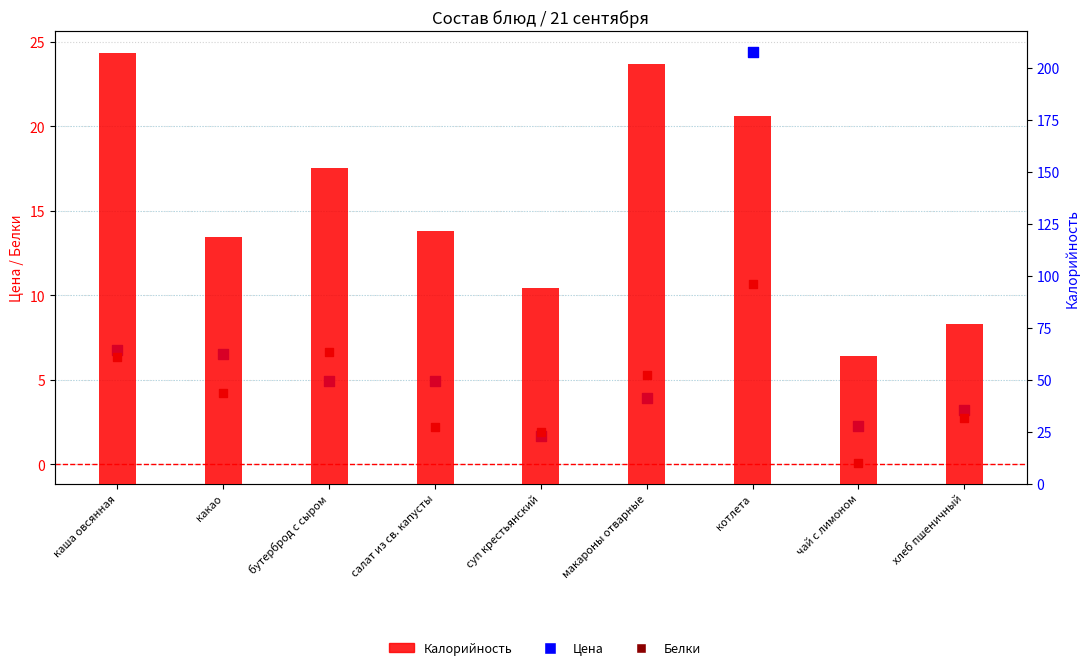

What are all the series names shown in the legend?

Цена, Белки, Калорийность